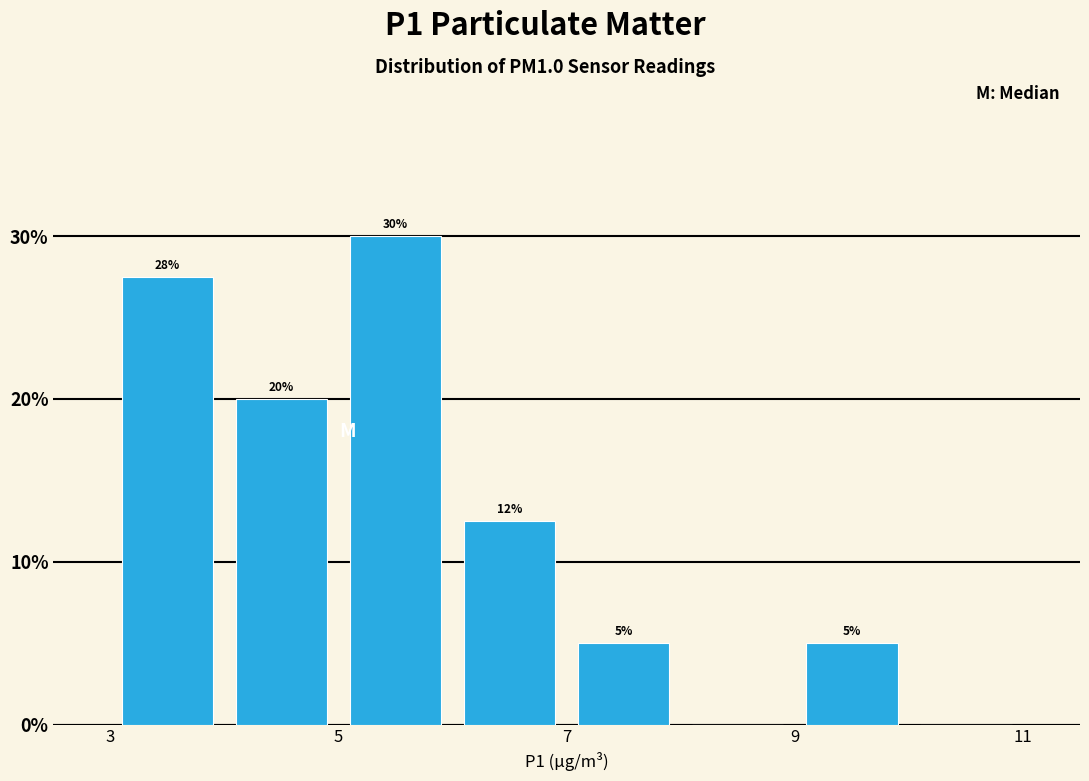

Which range on the x-axis has the tallest bar?

5 to 6